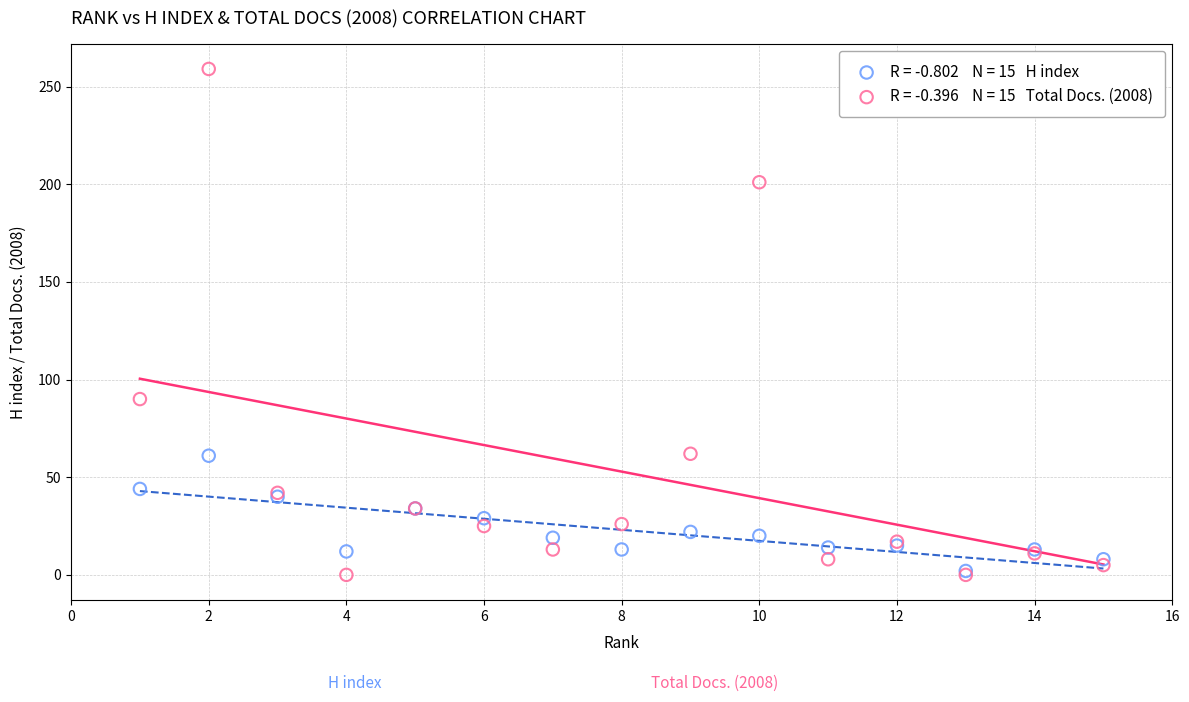

Across all series, what Y value is closest to 129?

90